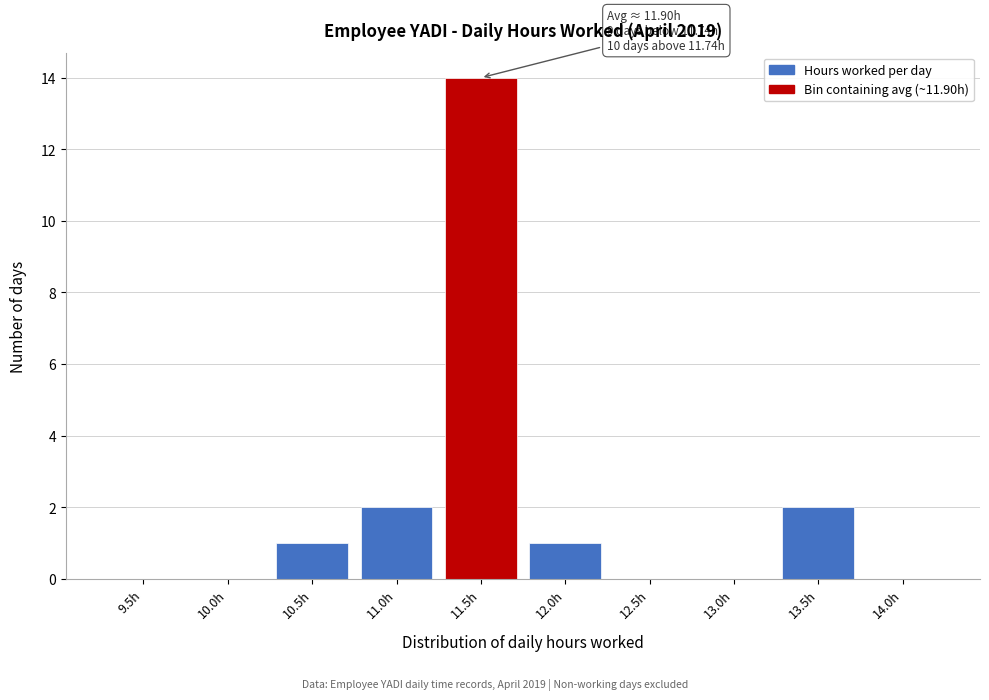

Reading left to right, extract all data points from this chart.

9.5h=0	10.0h=0	10.5h=1	11.0h=2	11.5h=14	12.0h=1	12.5h=0	13.0h=0	13.5h=2	14.0h=0